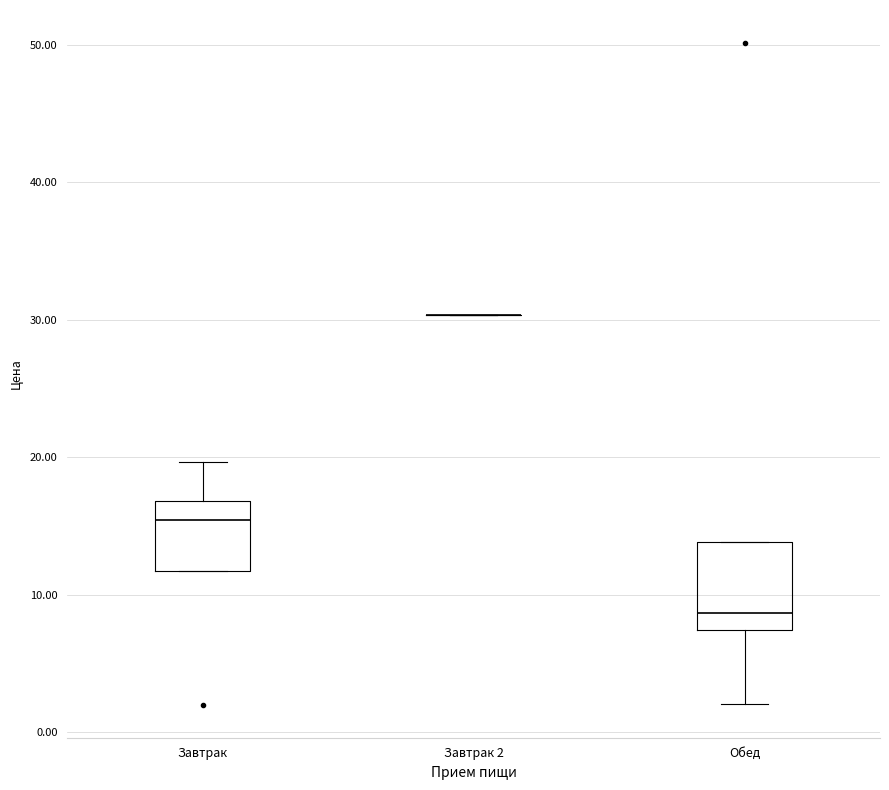

Where is the upper edge of the box for Завтрак on the y-axis? The values are not printed on the chart, so give them approximately, as read against the axis.

17